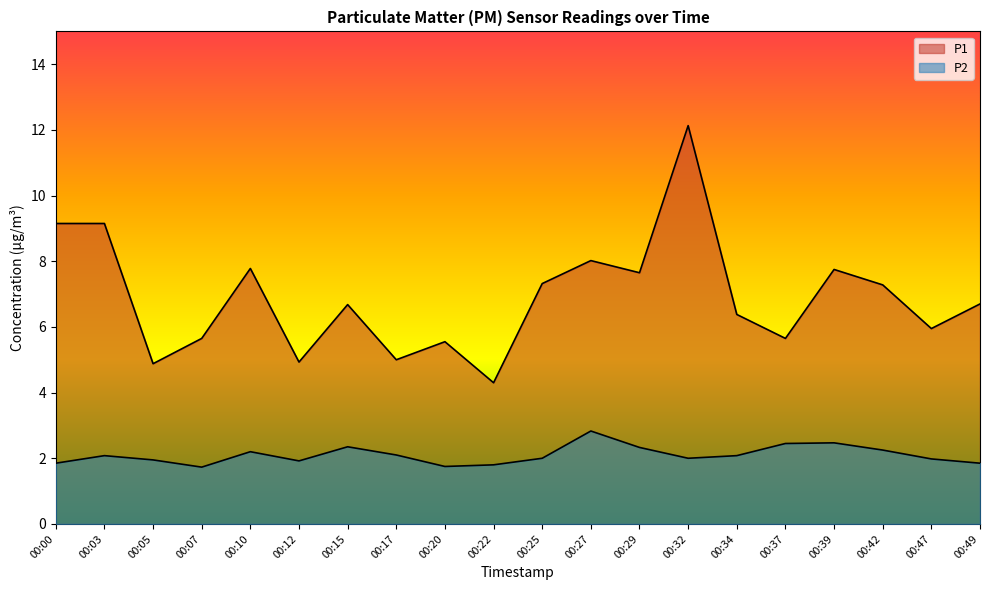

Which series has the largest range (max minus min)?

P1